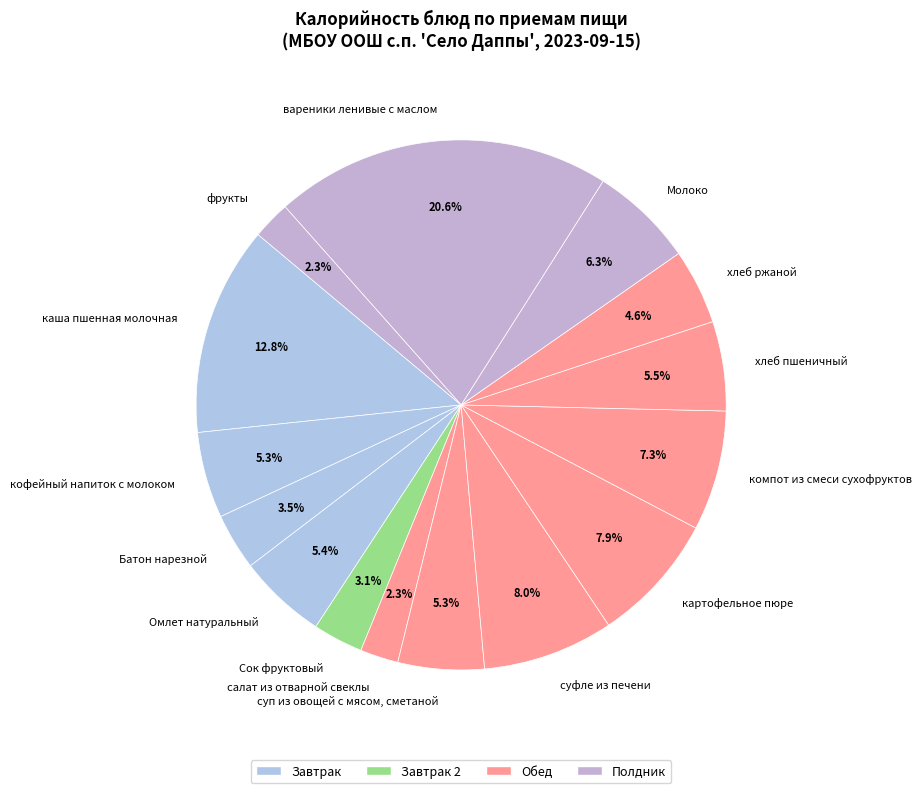

Which category has the biggest portion of the pie?

вареники ленивые с маслом